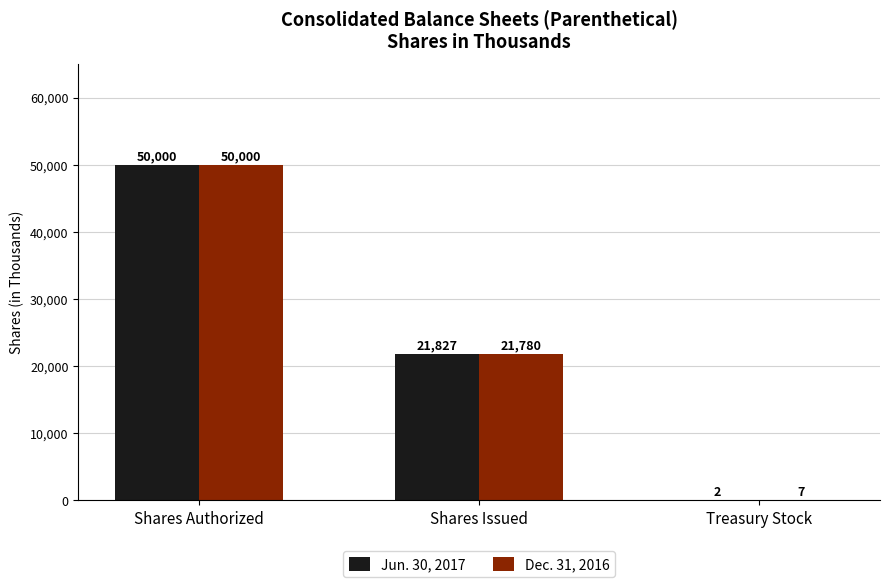

What are all the series names shown in the legend?

Jun. 30, 2017, Dec. 31, 2016